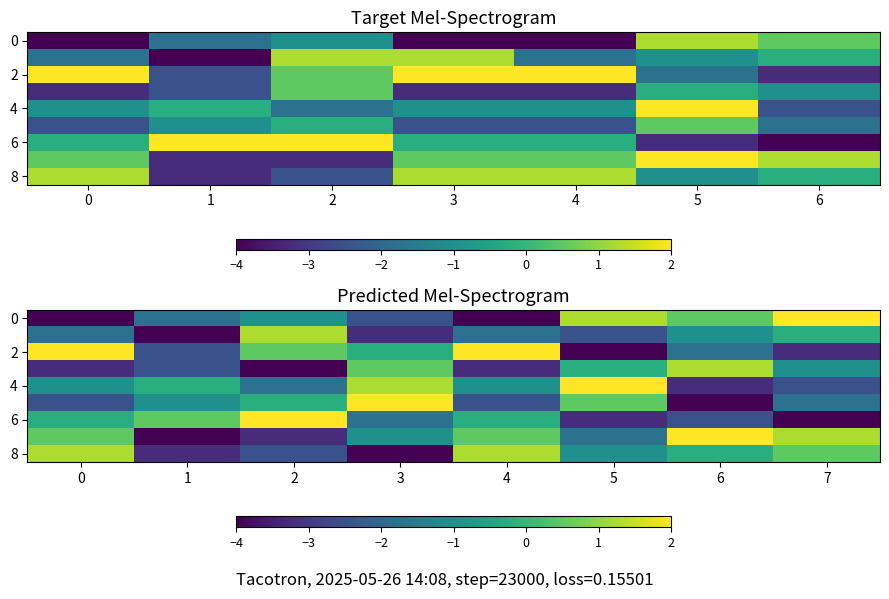

How many values in 2 are below zero?

5